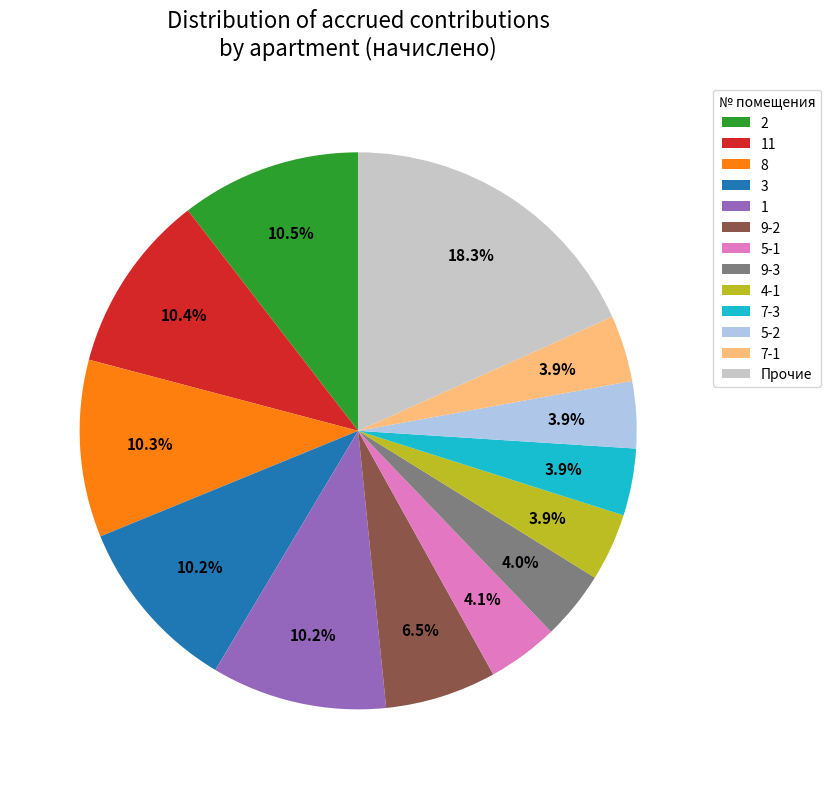

What percentage is NOT represented by 7-1?

96.1%